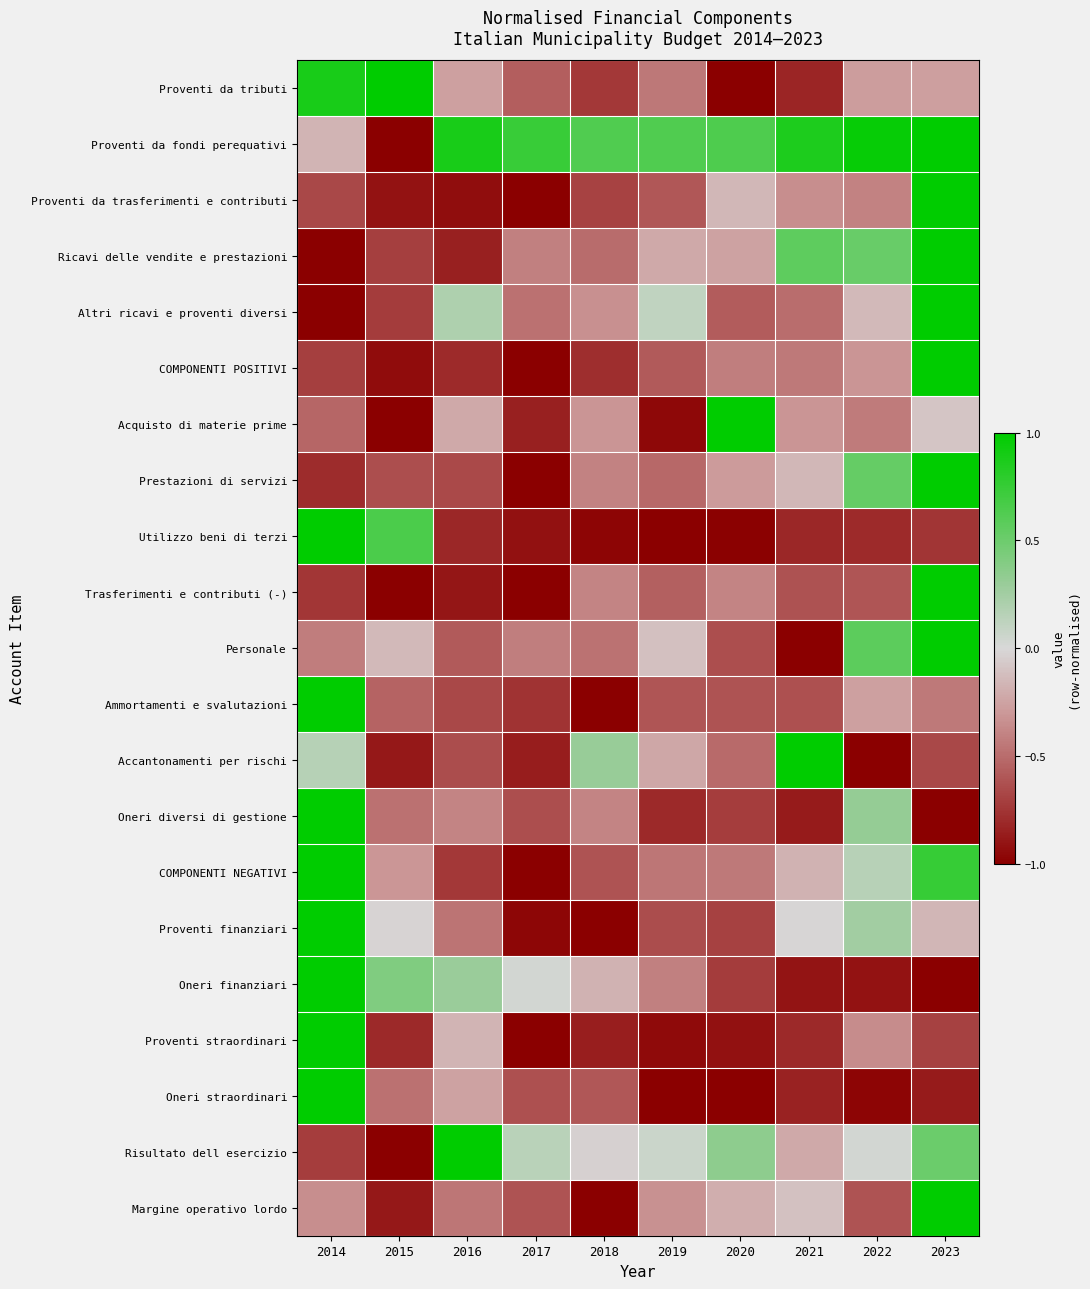

What is the spread (max minus min) of values at 2017?

1.7